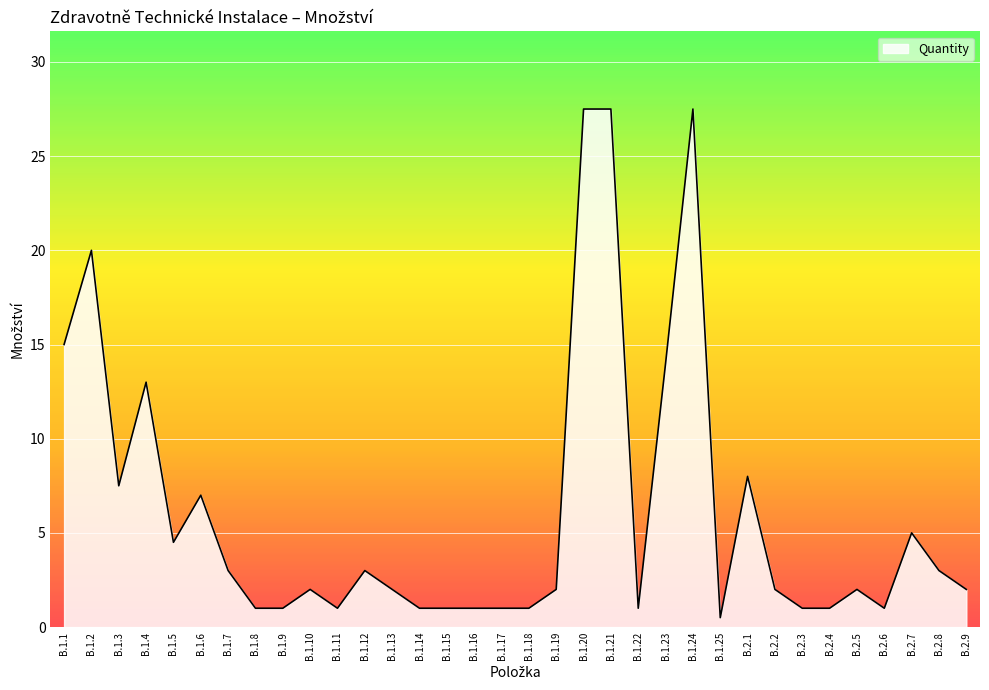

The chart shows a value of 4.9 at B.1.12. True or false?

False